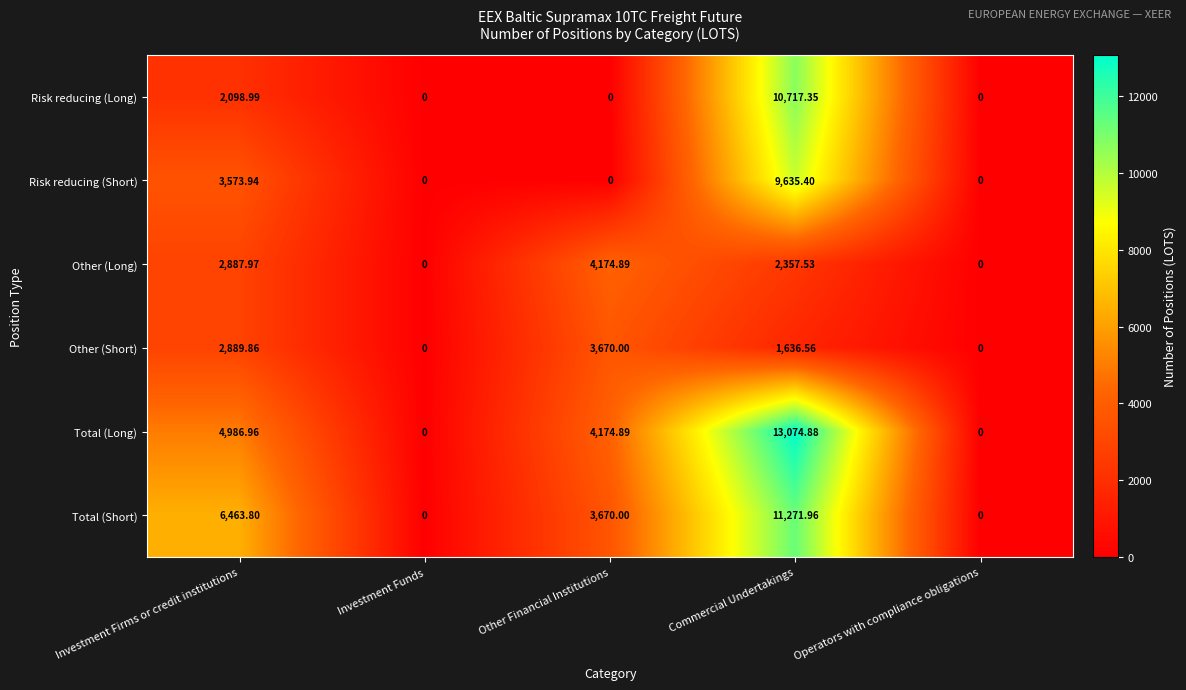

List the series in order of their peak value, highest first.

Total (Long), Total (Short), Risk reducing (Long), Risk reducing (Short), Other (Long), Other (Short)